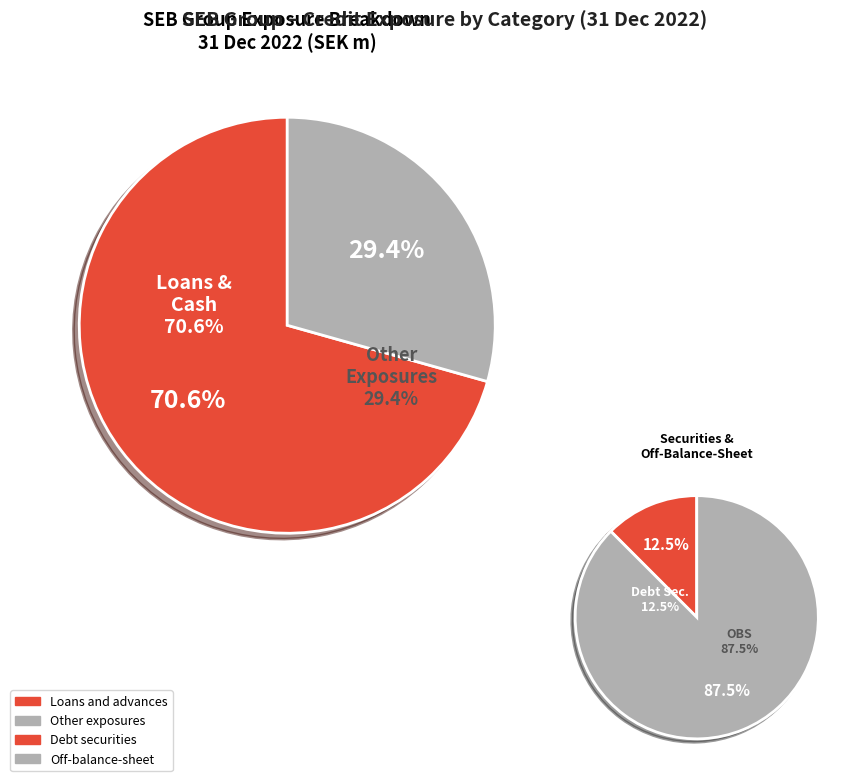

Is there a majority slice in this chart?

Yes